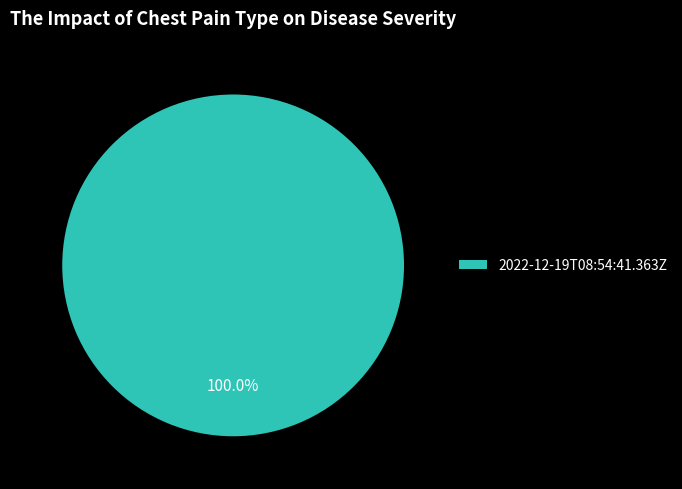

Does any single category account for the majority?

Yes